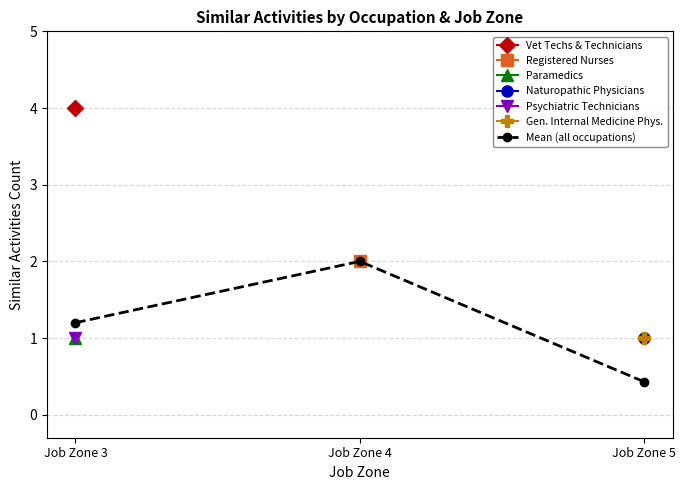

How many values are between 0 and 2?

3